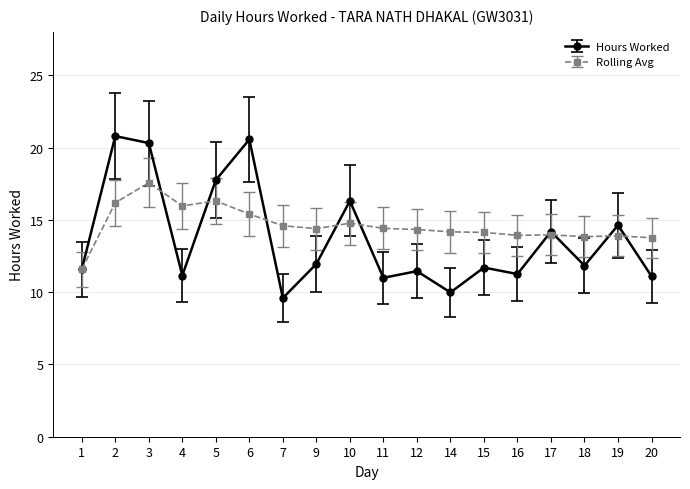

Read the Rolling Avg value at 6.

15.4